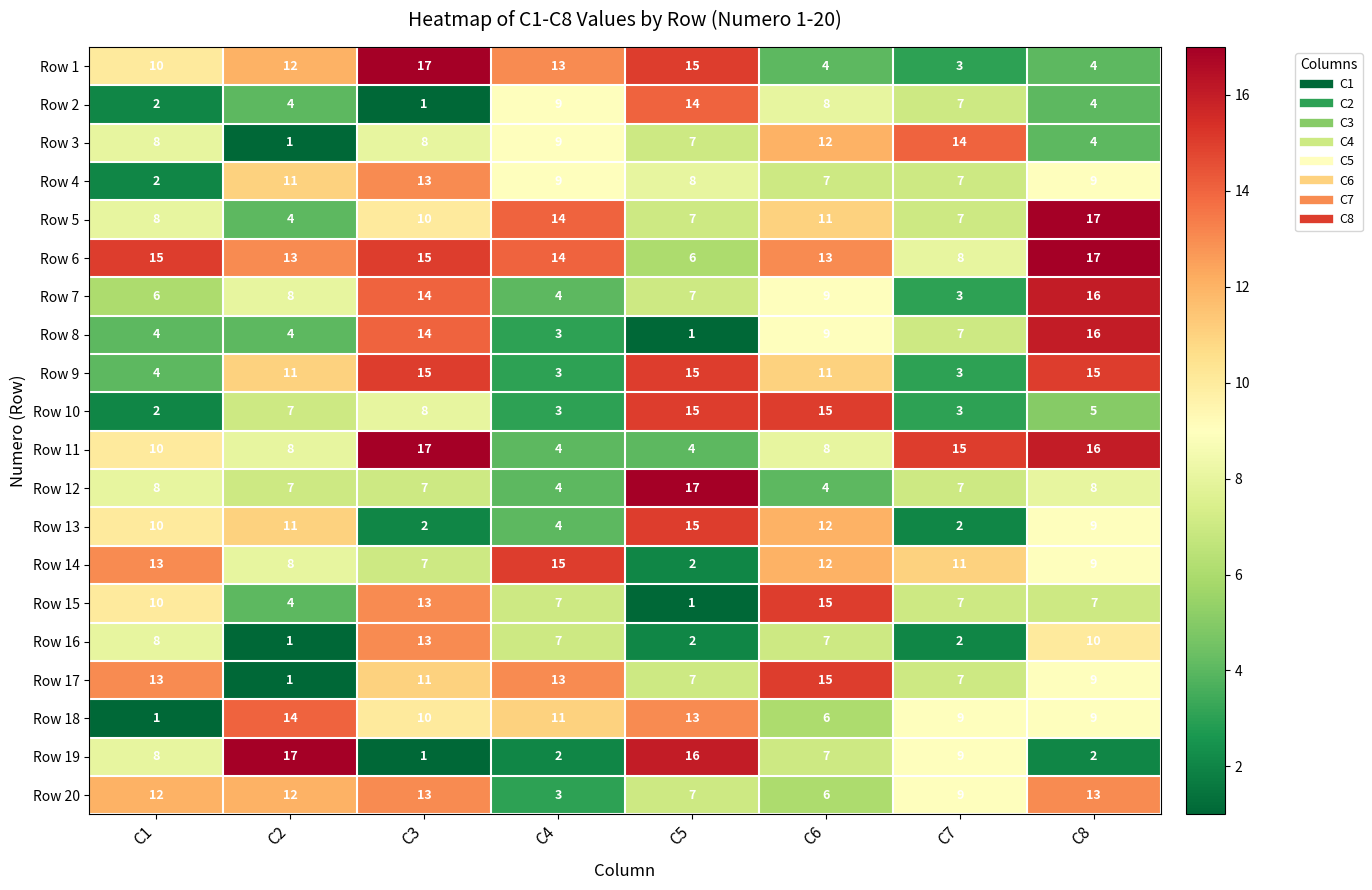

What is the total value across all series at C2?

158